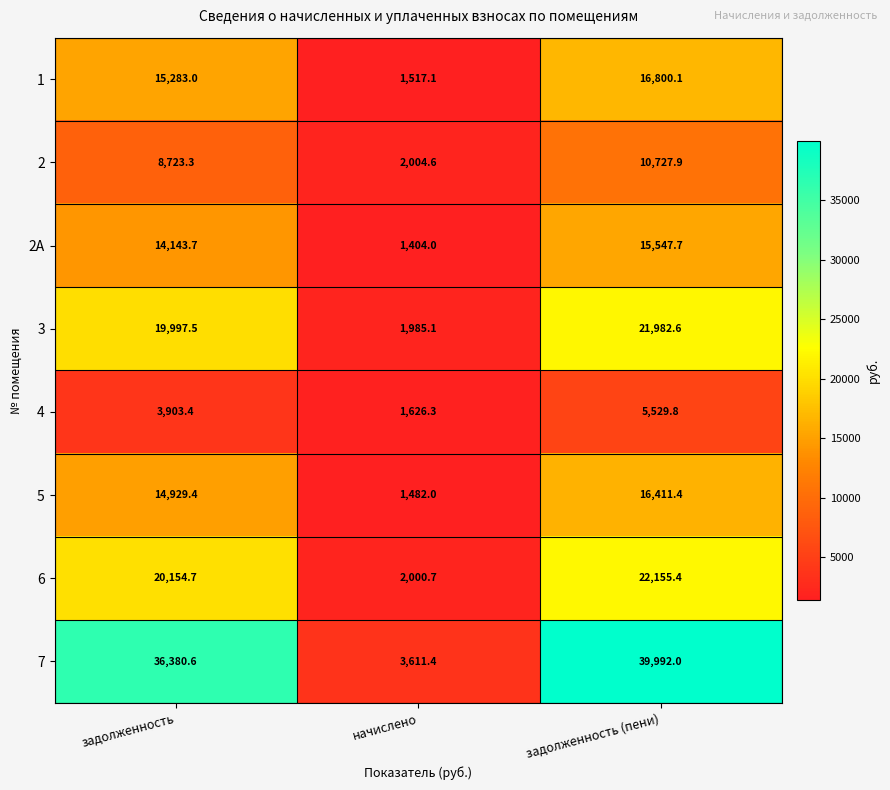

At задолженность (пени), list the series in order from smallest to largest.

4, 2, 2А, 5, 1, 3, 6, 7